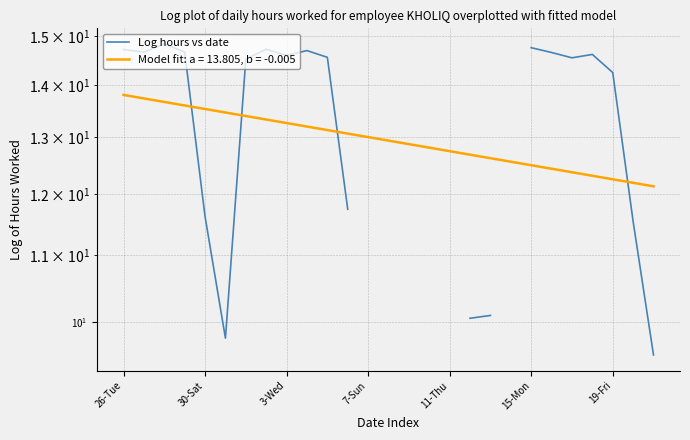

What is the smallest value displayed?

9.6